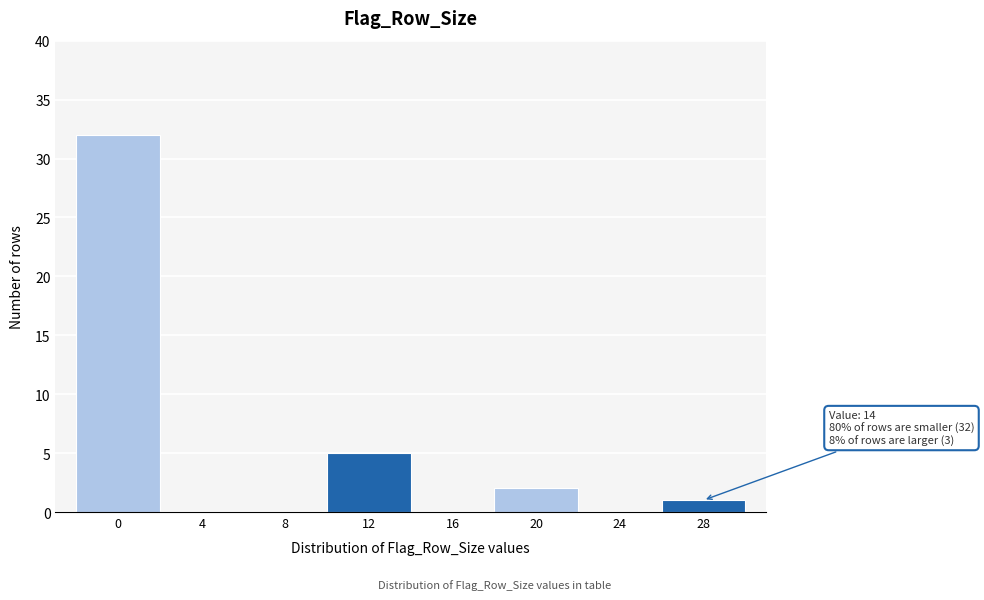

Reading right to left, transcribe all the data shown in this chart.

28=1	24=0	20=2	16=0	12=5	8=0	4=0	0=32